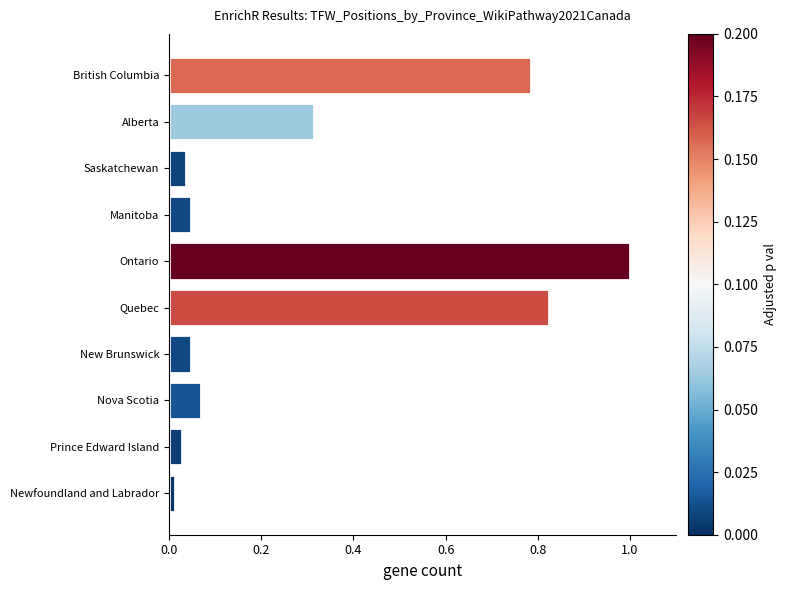

Does the chart contain stacked bars?

No